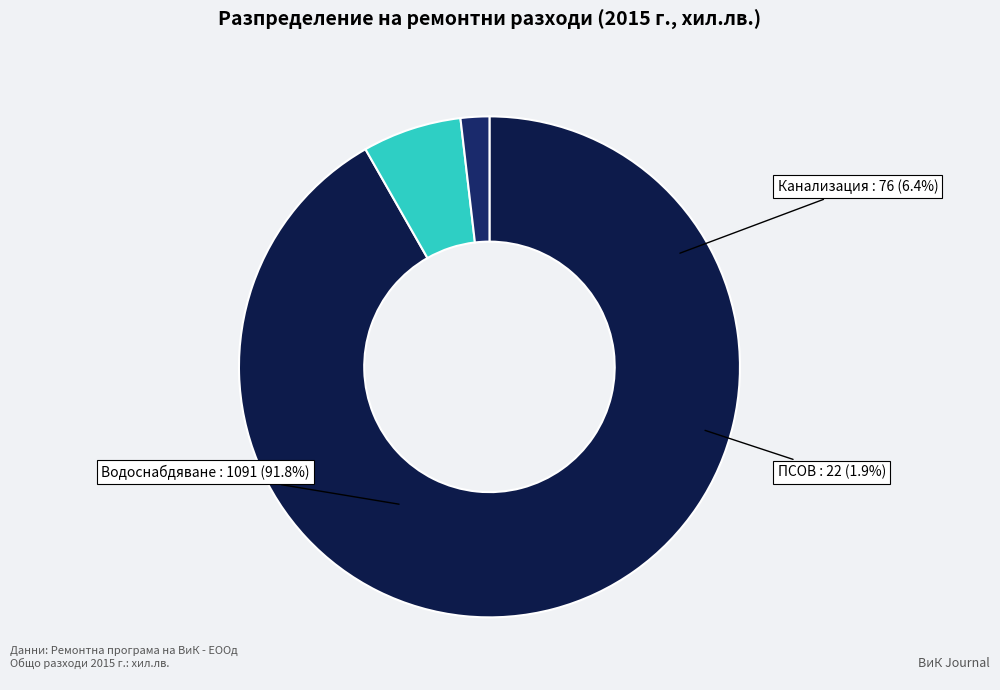

To the nearest percent, what portion does Канализация represent?

6%